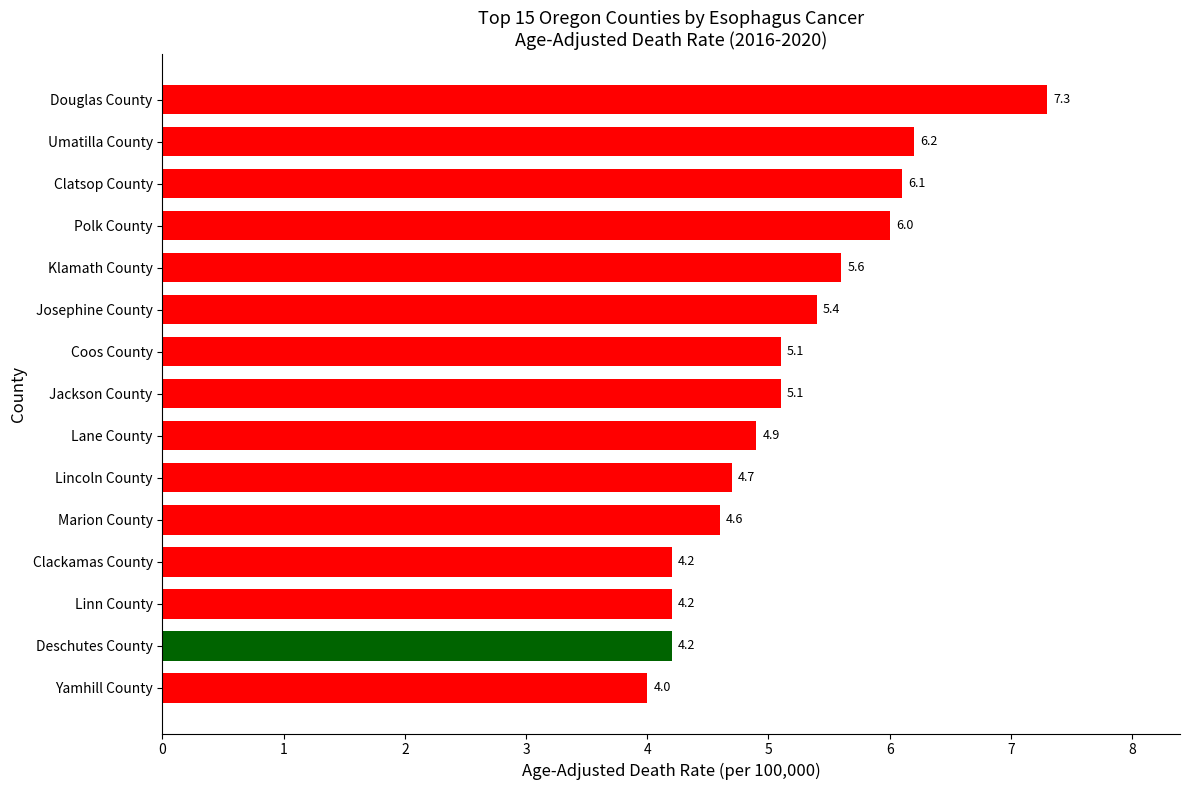

Reading bottom to top, transcribe all the data shown in this chart.

Yamhill County=4.0	Deschutes County=4.2	Linn County=4.2	Clackamas County=4.2	Marion County=4.6	Lincoln County=4.7	Lane County=4.9	Jackson County=5.1	Coos County=5.1	Josephine County=5.4	Klamath County=5.6	Polk County=6.0	Clatsop County=6.1	Umatilla County=6.2	Douglas County=7.3